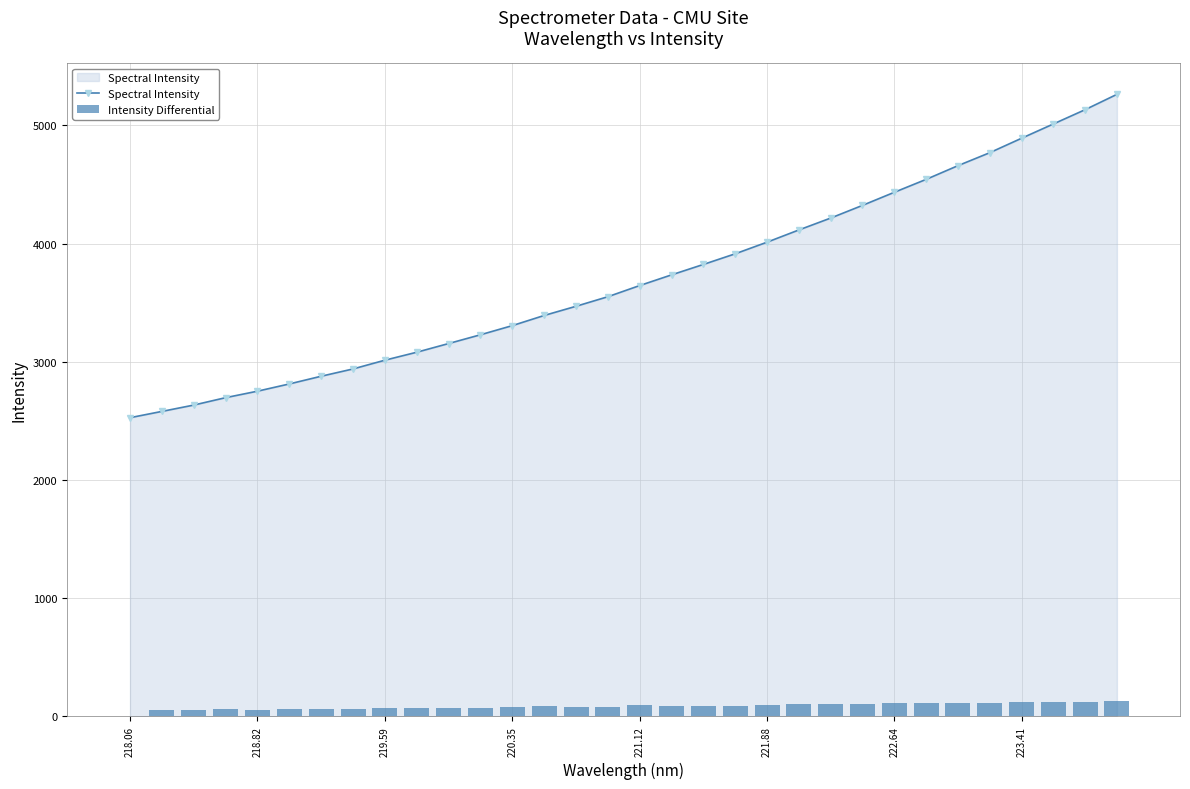

The Spectral Intensity series shows 3305.6 at 220.35. True or false?

True